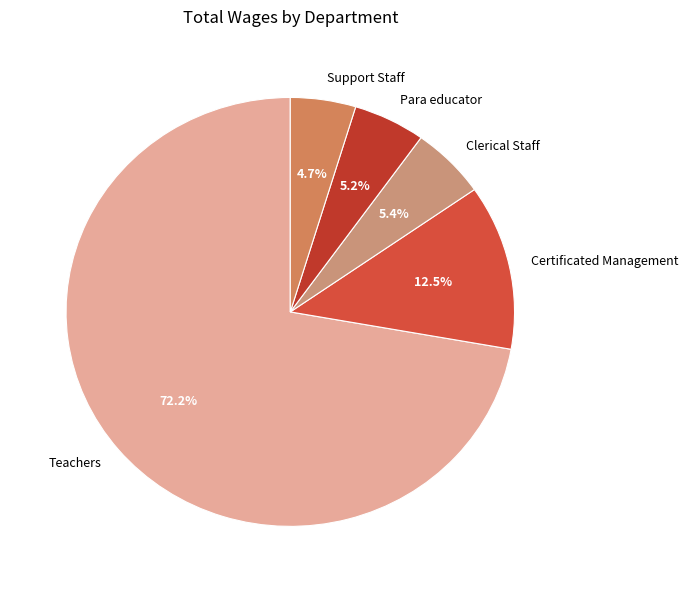

Which category has the biggest portion of the pie?

Teachers